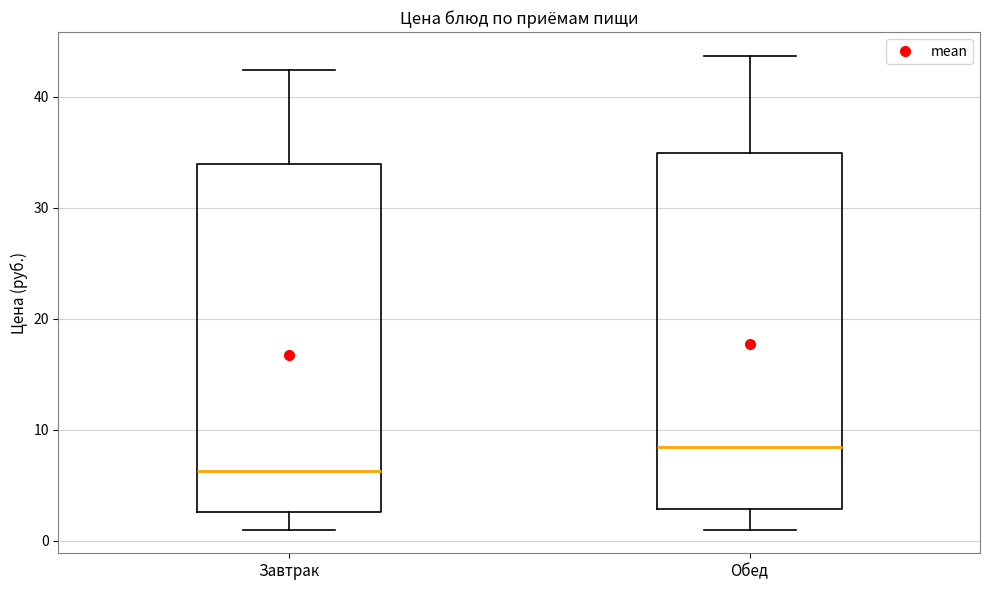

Reading left to right, read every box against the y-axis: the position of its median line, the range the box covers, and the ends of its whiskers. The values are not printed on the chart, so give them approximately, as read against the axis.

Завтрак: median 6, box 3 to 34, whiskers 1 to 42
Обед: median 8, box 3 to 35, whiskers 1 to 44